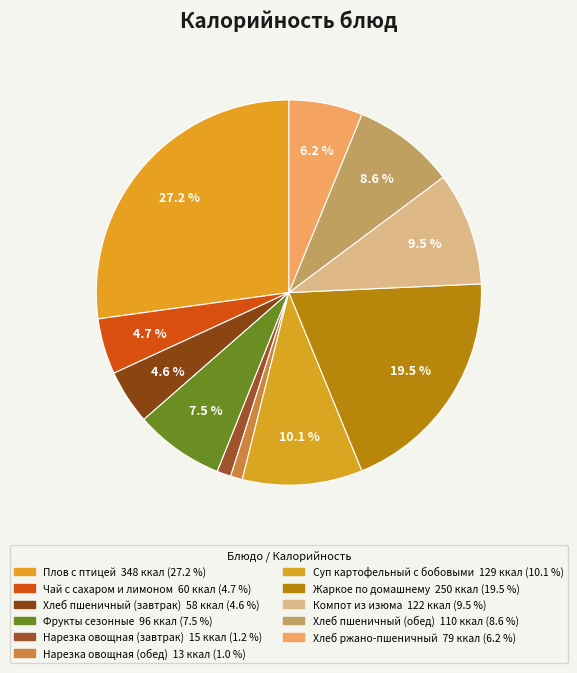

Count the number of slices in the pie.

11